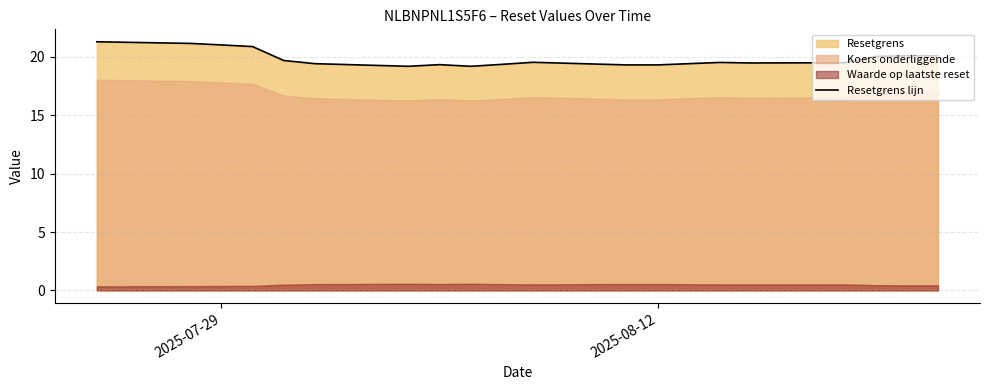

What is the highest value of the Resetgrens lijn series?

21.3